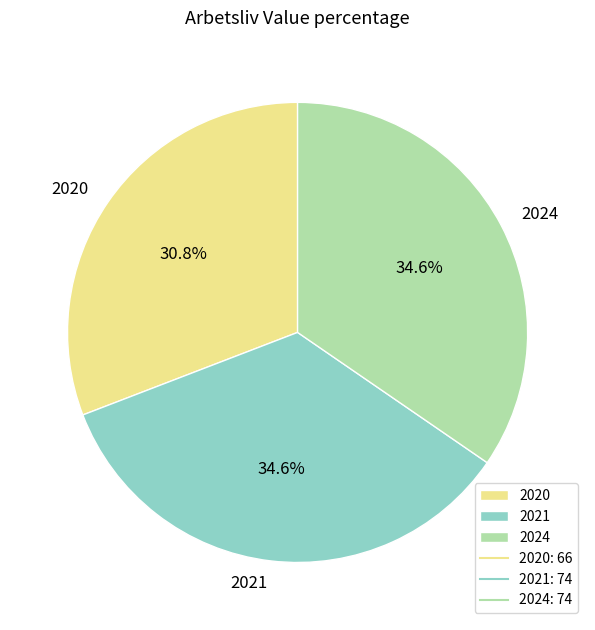

What percentage is the 2021 slice, to the nearest percent?

35%